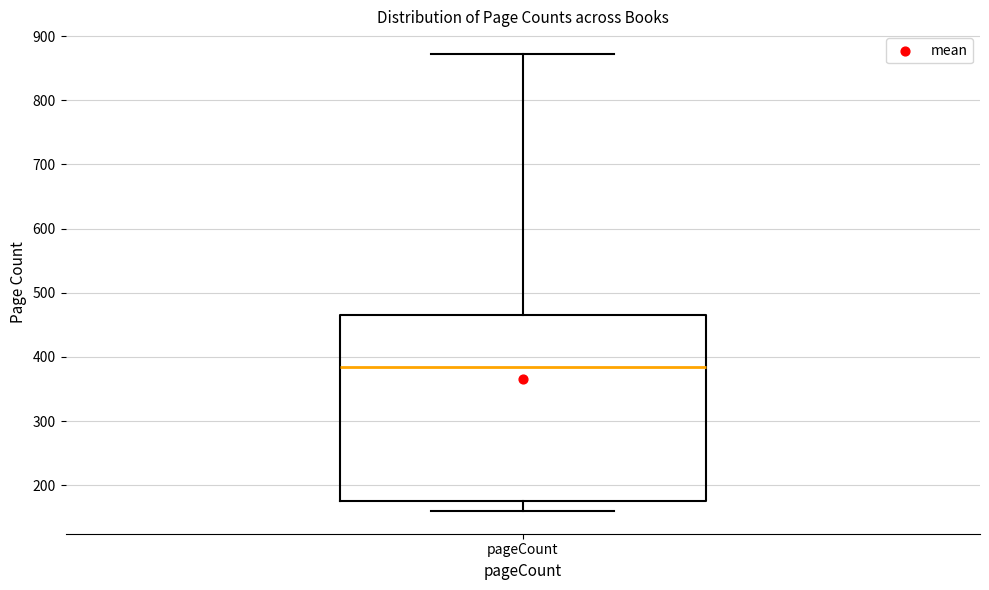

Where is the lower edge of the box for pageCount on the y-axis? The values are not printed on the chart, so give them approximately, as read against the axis.

180